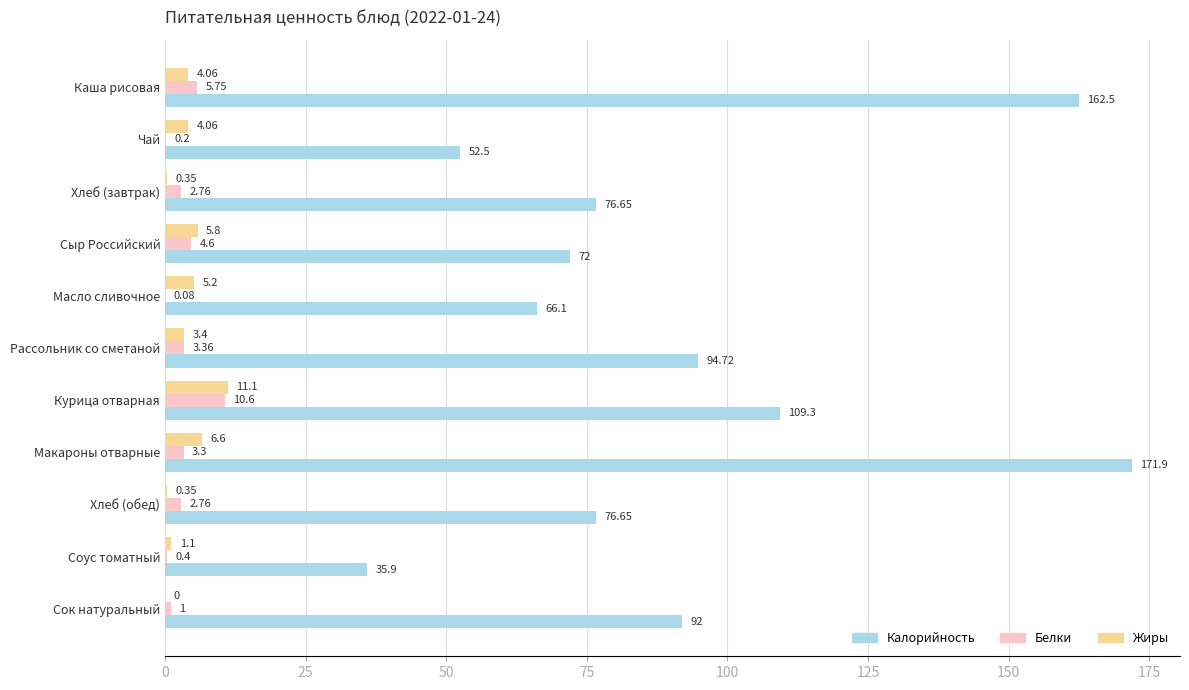

Which category has the highest value across all series?

Макароны отварные